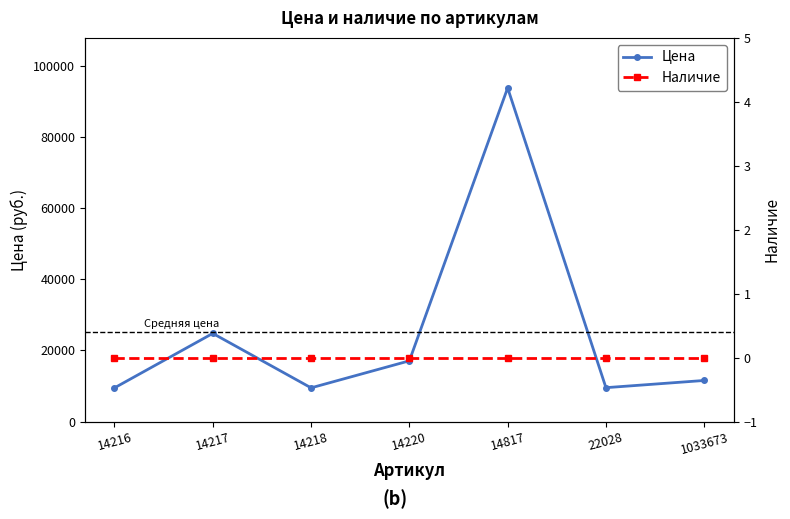

Reading left to right, list all the values displayed in this chart.

Цена: 9456	24763	9461	17057	93747	9512	11537
Наличие: 0	0	0	0	0	0	0